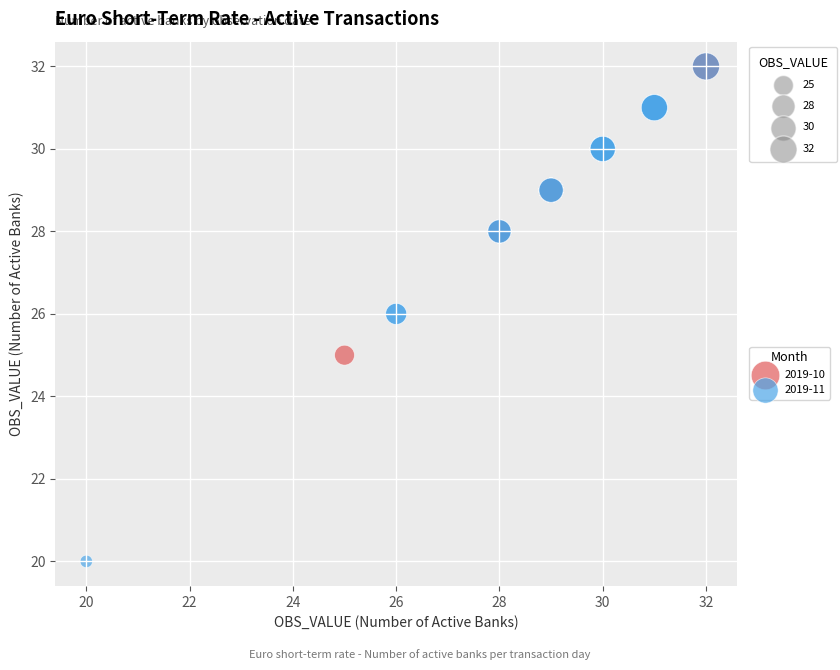

What are all the series names shown in the legend?

2019-10, 2019-11